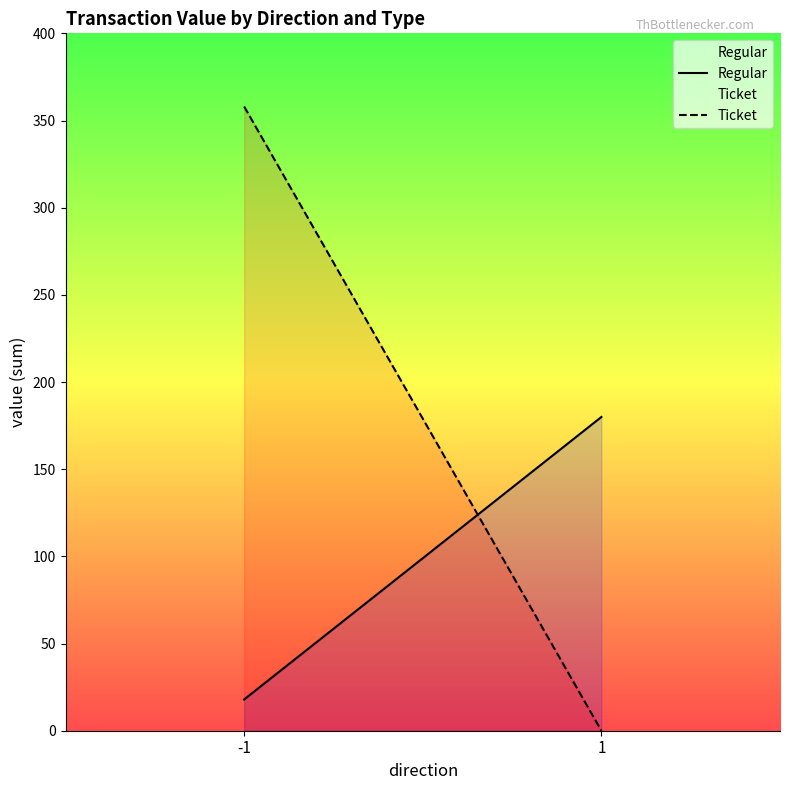

Is the value of Regular at 1 greater than the value of Ticket at 1?

Yes